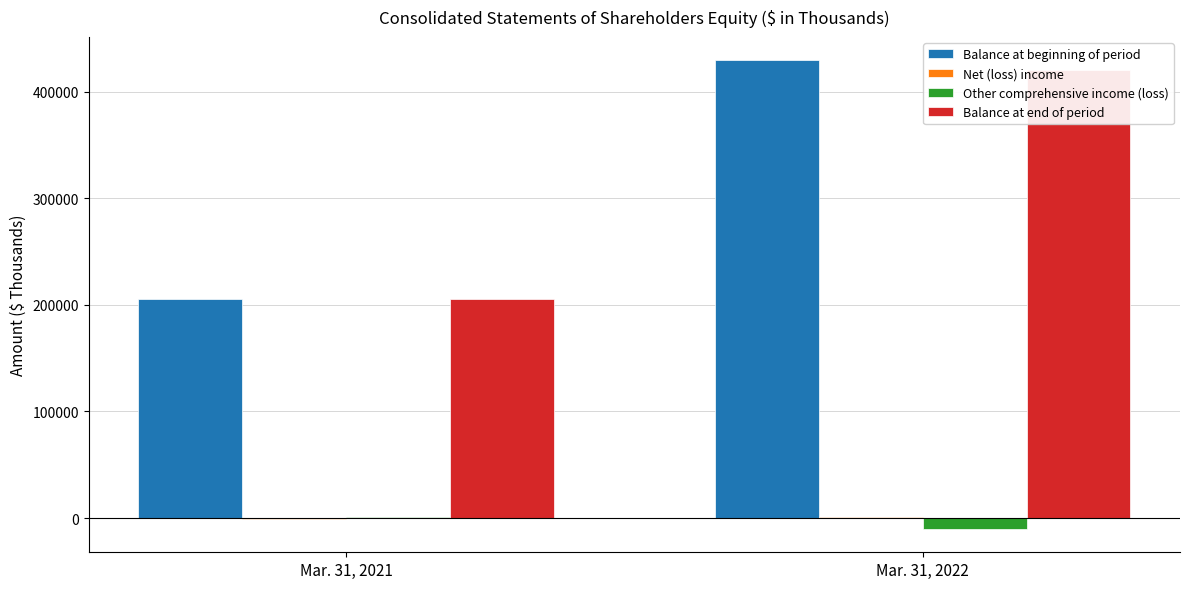

Which series has the largest total across all categories?

Balance at beginning of period